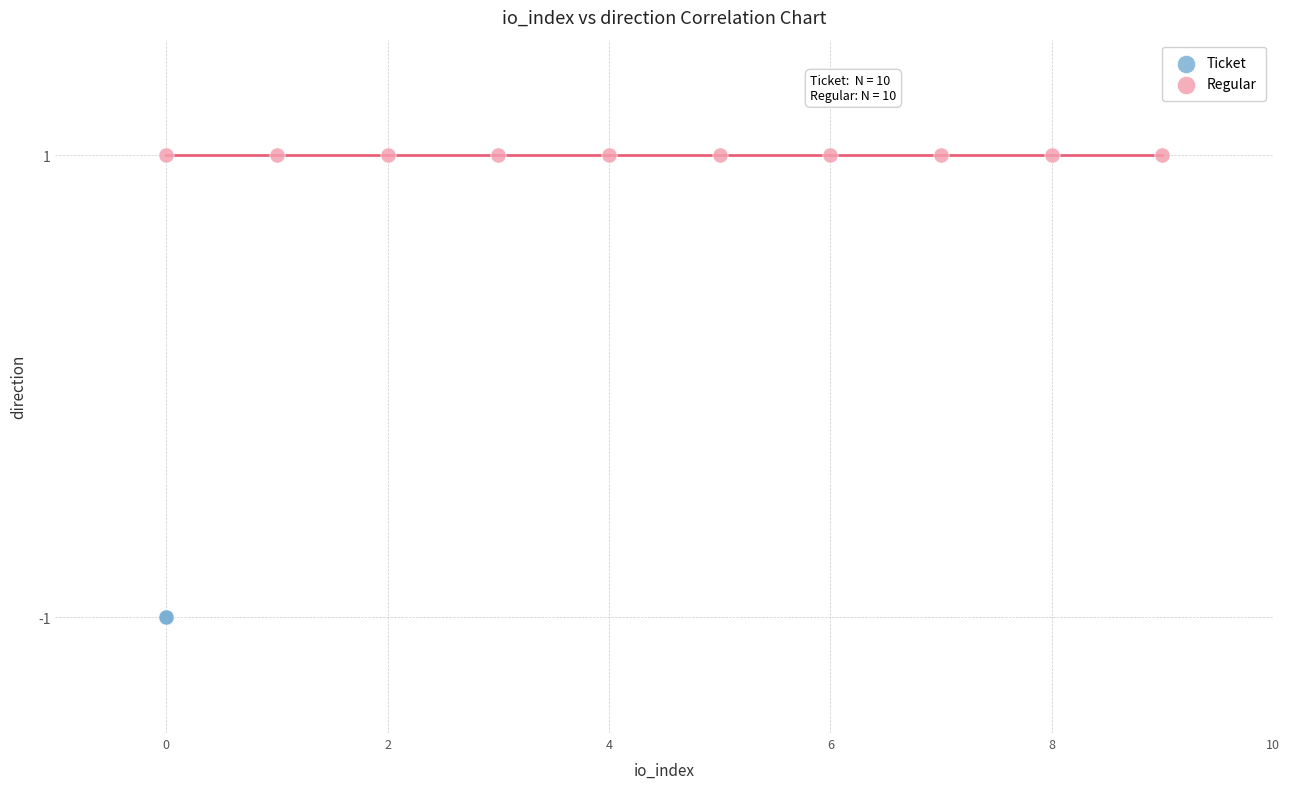

Which series reaches the maximum Y coordinate?

Regular